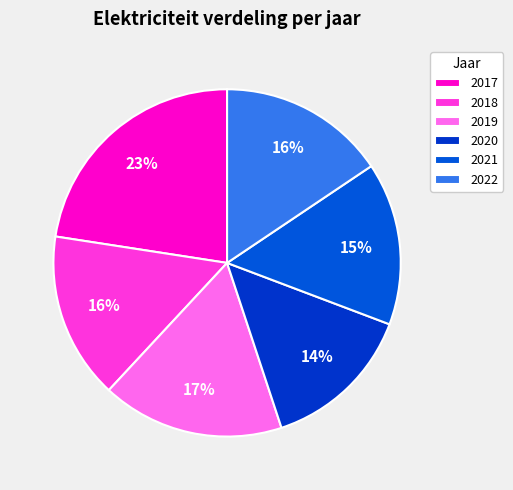

The 2018 slice represents 16% of the pie. True or false?

True